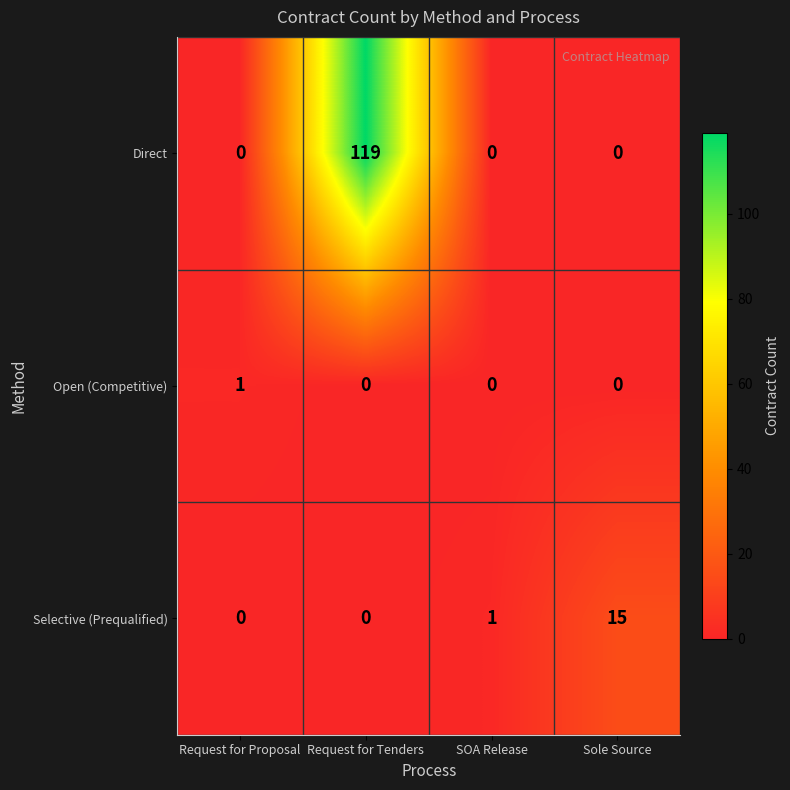

Reading left to right, what are all the values shown in this chart?

Direct: 0	119	0	0
Open (Competitive): 1	0	0	0
Selective (Prequalified): 0	0	1	15